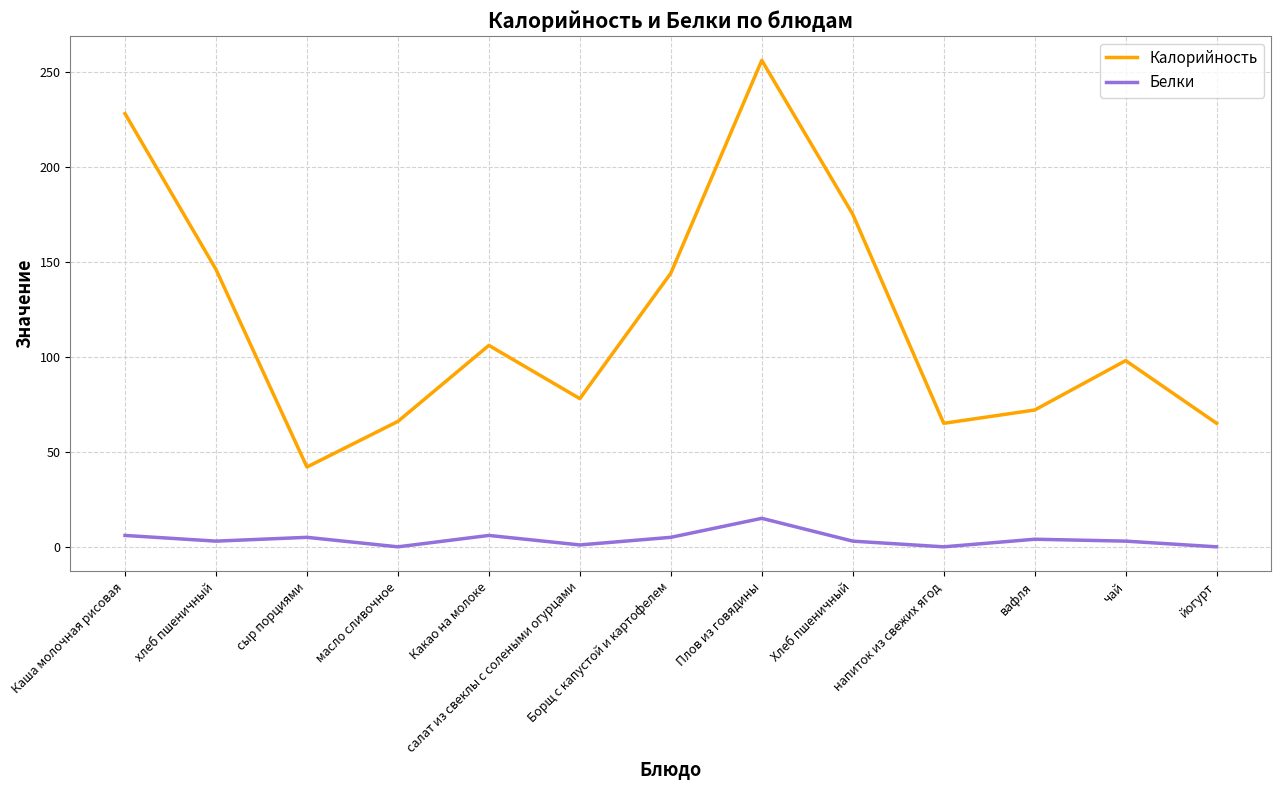

What is the difference between the maximum and minimum values in the Калорийность series?

214